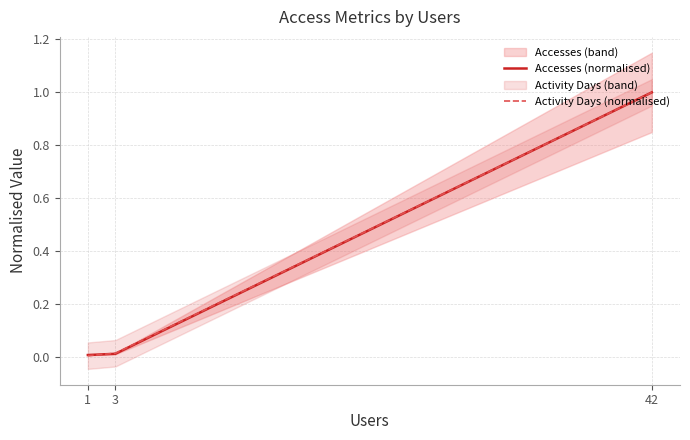

Reading left to right, extract all data points from this chart.

Accesses (normalised): 42=1.0	3=0.0	1=0.0
Activity Days (normalised): 42=1.0	3=0.0	1=0.0